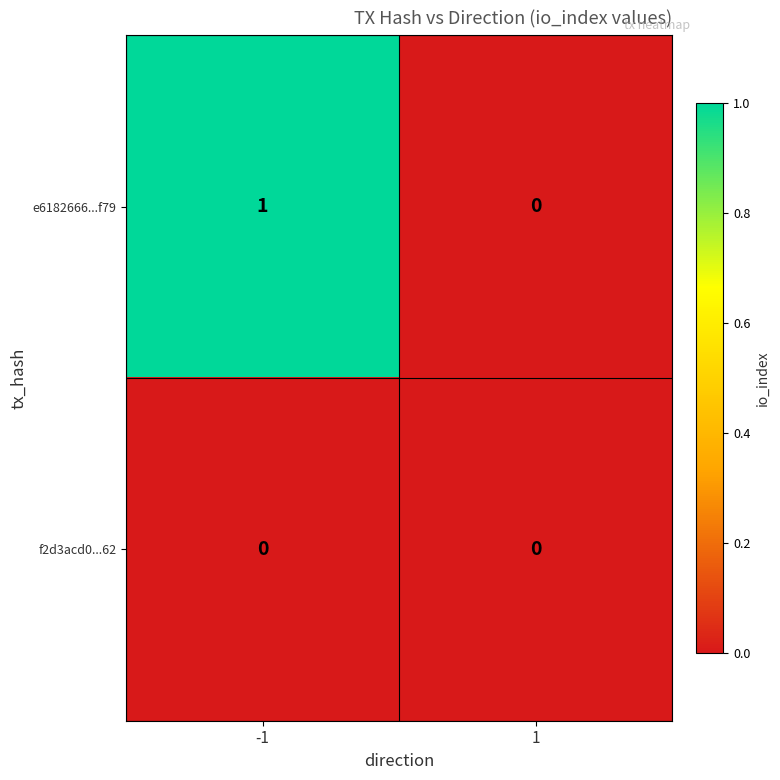

List the series in order of their overall mean, lowest first.

f2d3acd0...62, e6182666...f79